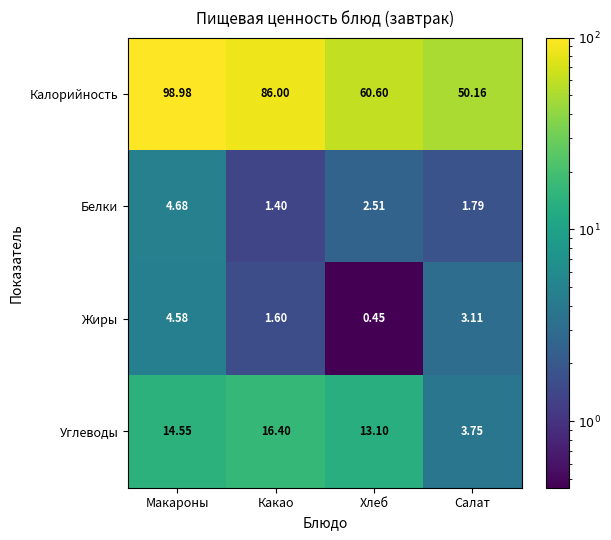

Rank the categories by Белки value from highest to lowest.

Макароны, Хлеб, Салат, Какао